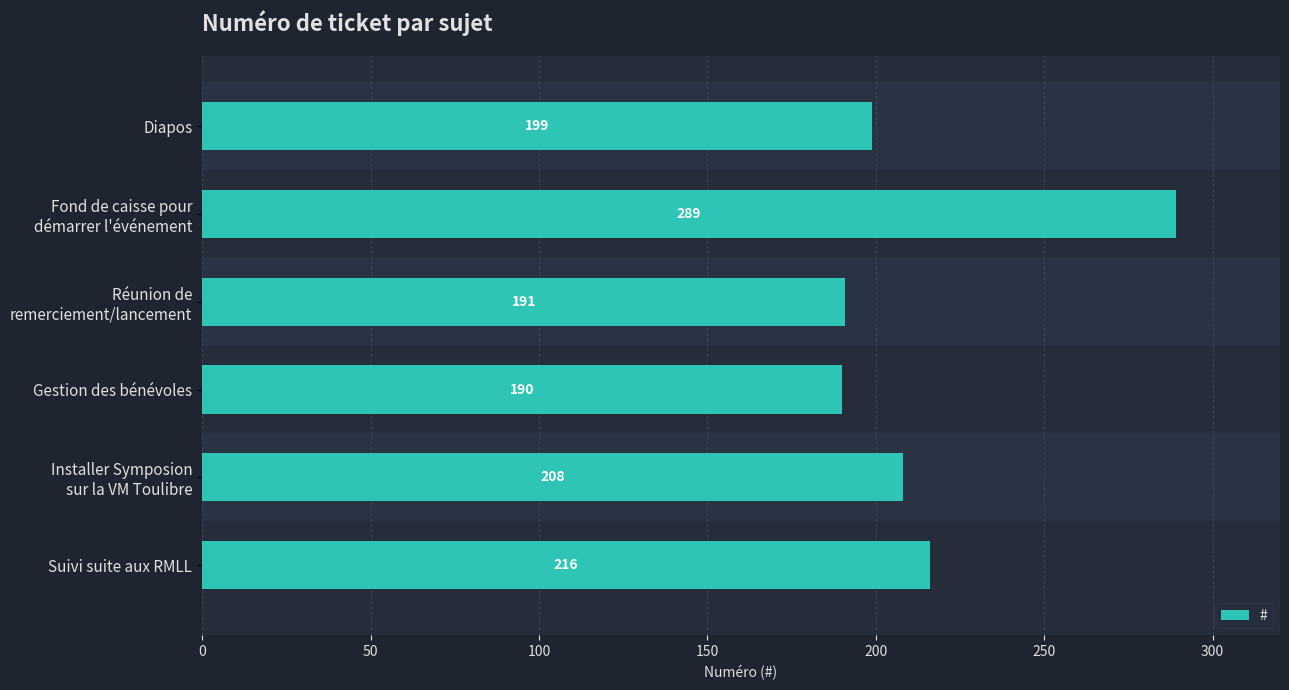

At which label is the value closest to 239?

Suivi suite aux RMLL